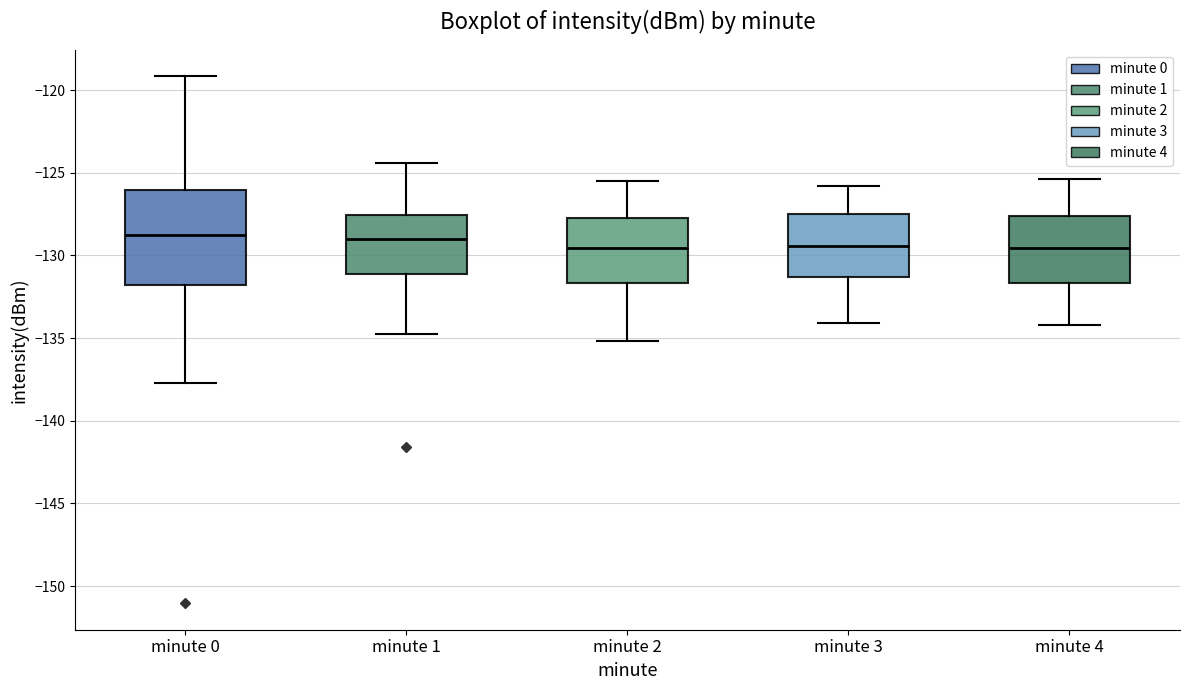

Reading left to right, read every box against the y-axis: the position of its median line, the range the box covers, and the ends of its whiskers. The values are not printed on the chart, so give them approximately, as read against the axis.

minute 0: median -129.0, box -132.0 to -126.0, whiskers -137.5 to -119.0
minute 1: median -129.0, box -131.0 to -127.5, whiskers -134.5 to -124.5
minute 2: median -129.5, box -131.5 to -127.5, whiskers -135.0 to -125.5
minute 3: median -129.5, box -131.5 to -127.5, whiskers -134.0 to -126.0
minute 4: median -129.5, box -131.5 to -127.5, whiskers -134.0 to -125.5